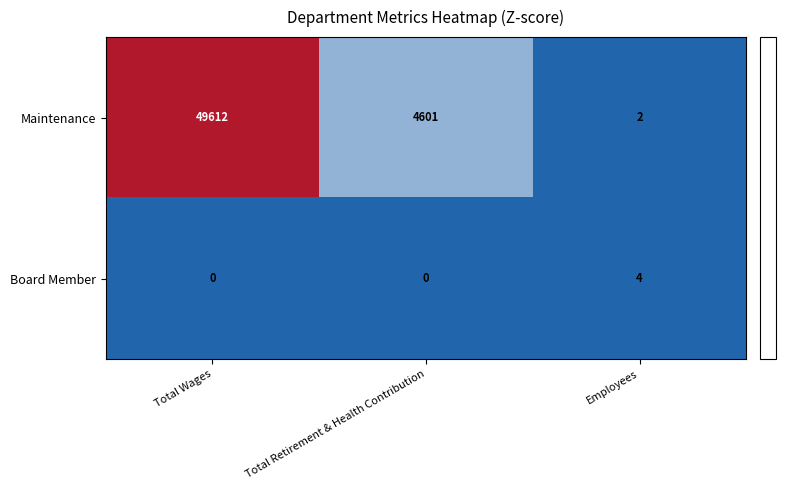

At which label is Maintenance closest to 24807?

Total Retirement & Health Contribution